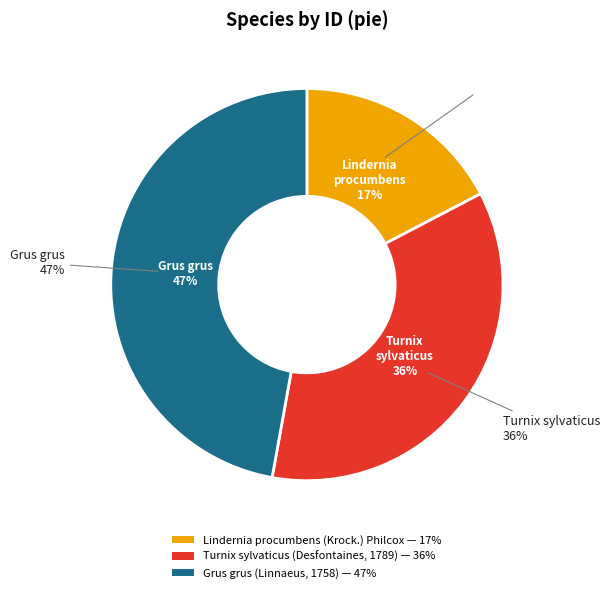

Is there any slice that represents more than half of the pie?

No